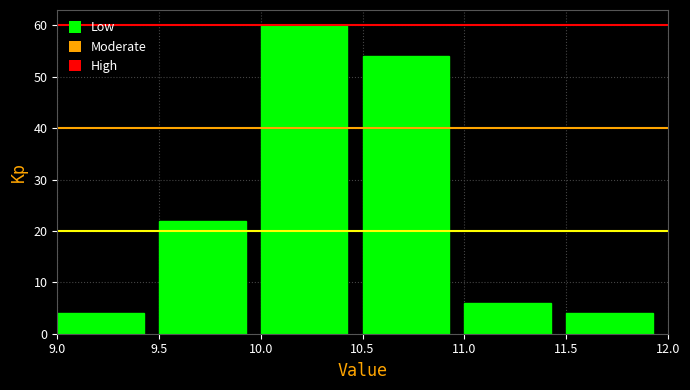

Over which range of the x-axis is the bar tallest?

10.0 to 10.5